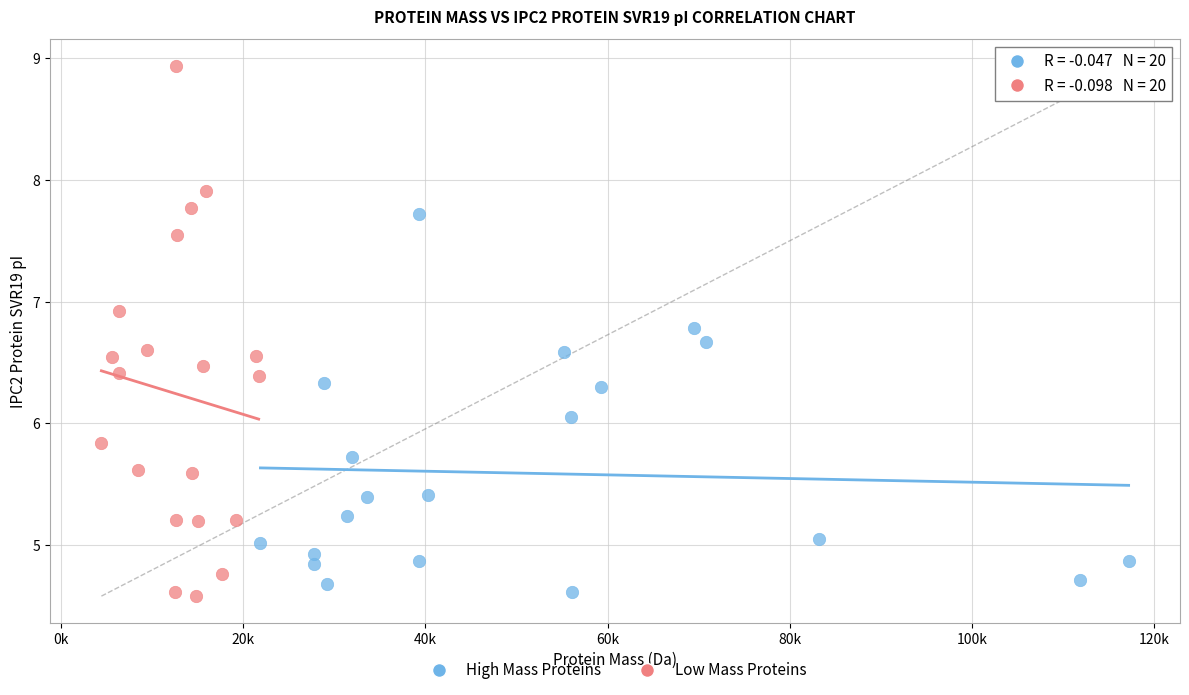

What are all the series names shown in the legend?

High Mass Proteins, Low Mass Proteins